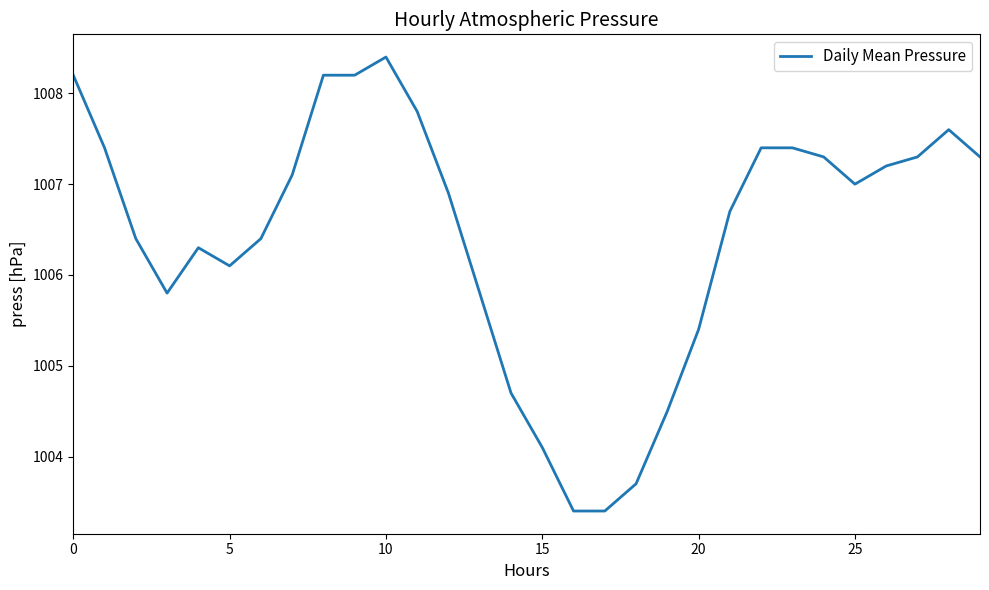

What is the smallest value displayed?

1003.4